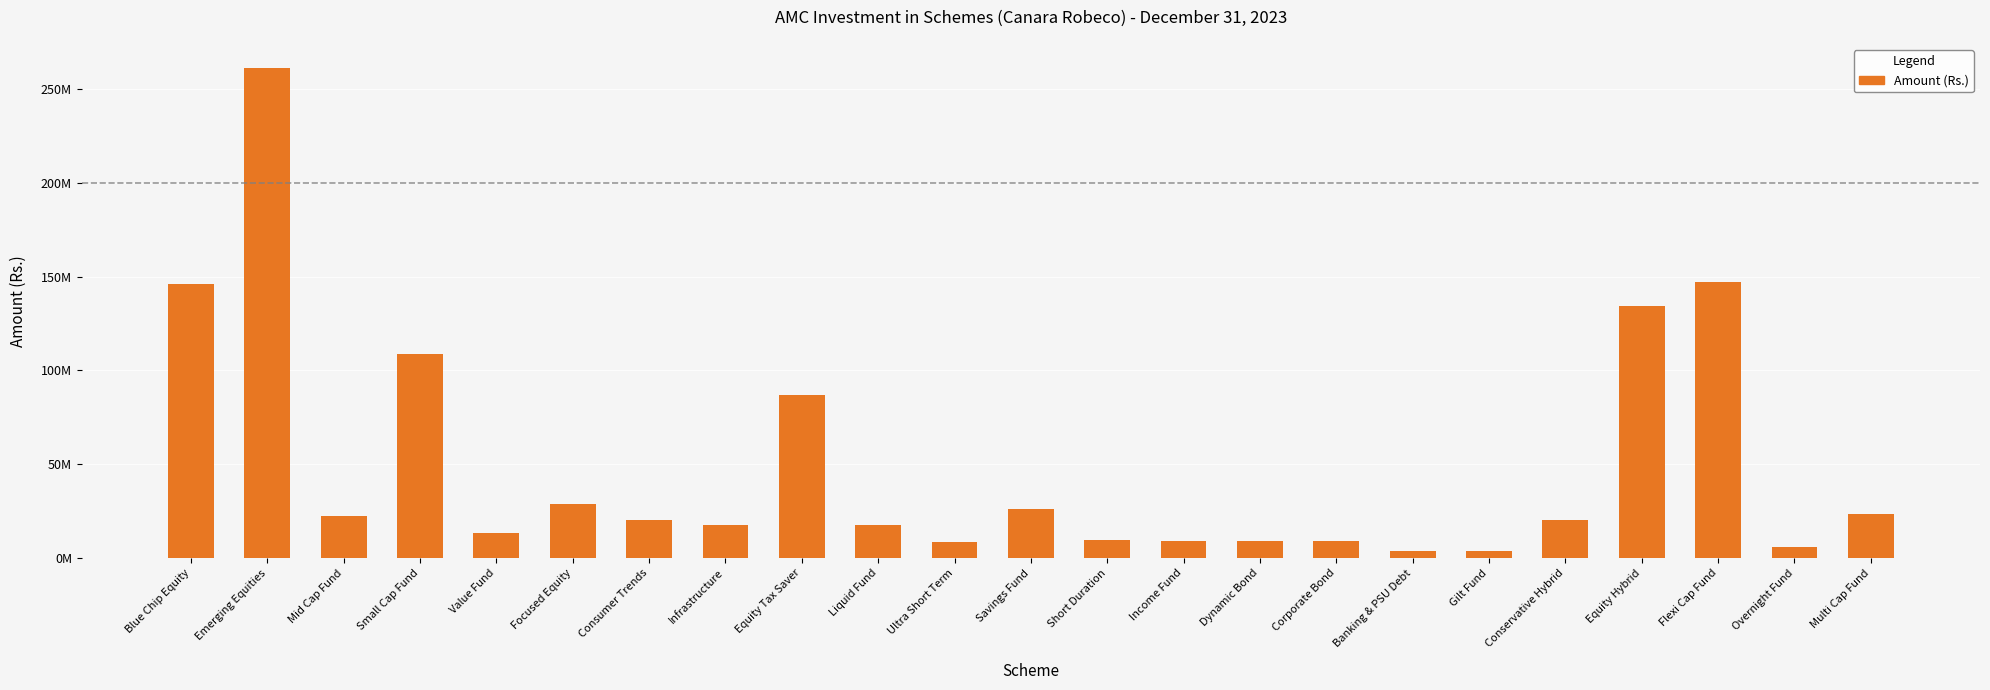

The value at Infrastructure is 23763060.5. True or false?

False